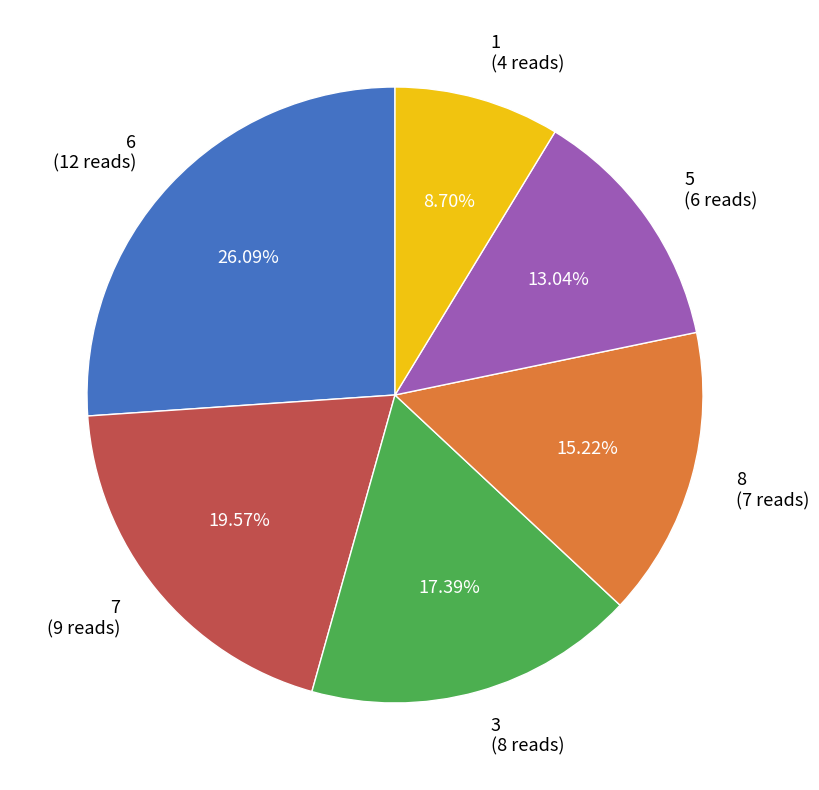

Do 8 (7 reads) and 7 (9 reads) together represent more than half of the pie?

No